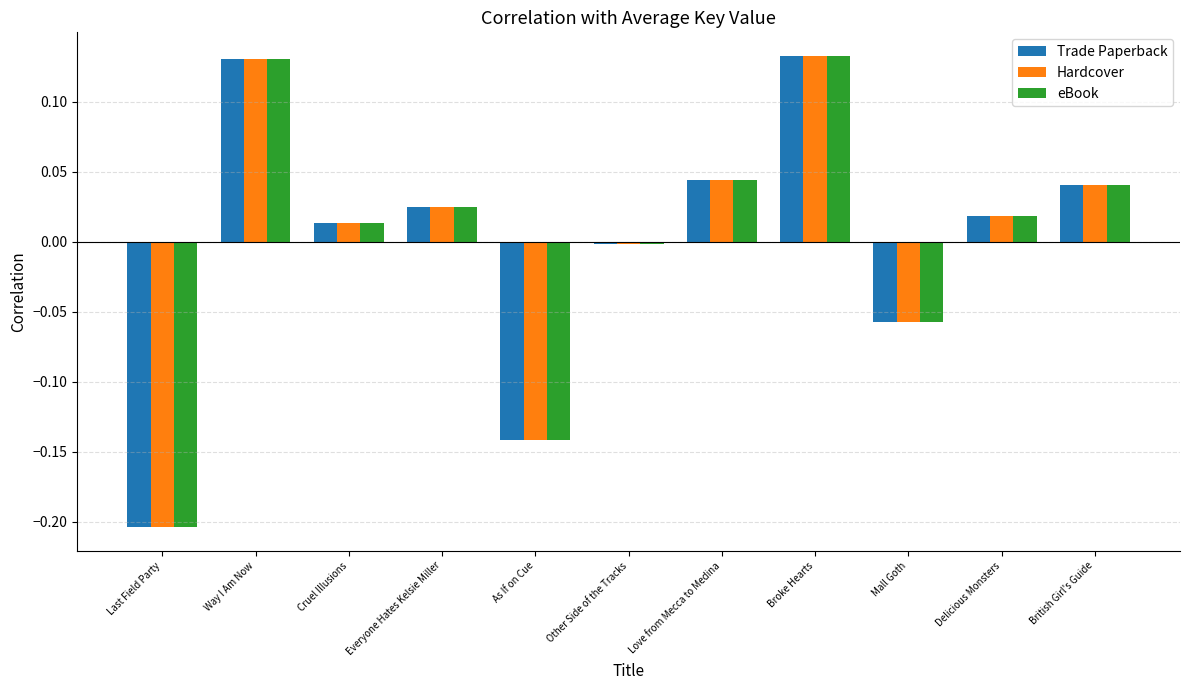

What is the label of the 9th bar from the left?

Mall Goth